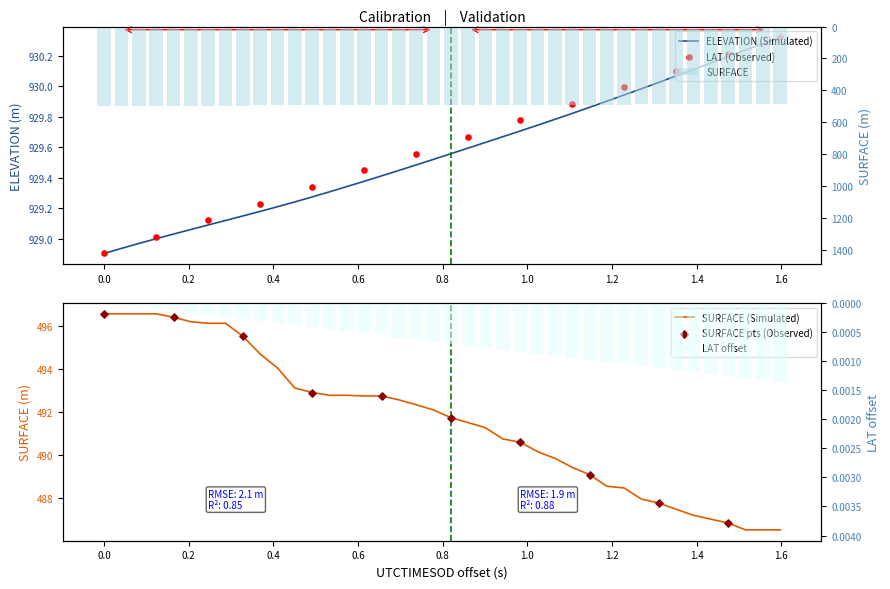

What are all the series names shown in the legend?

ELEVATION, SURFACE, LAT